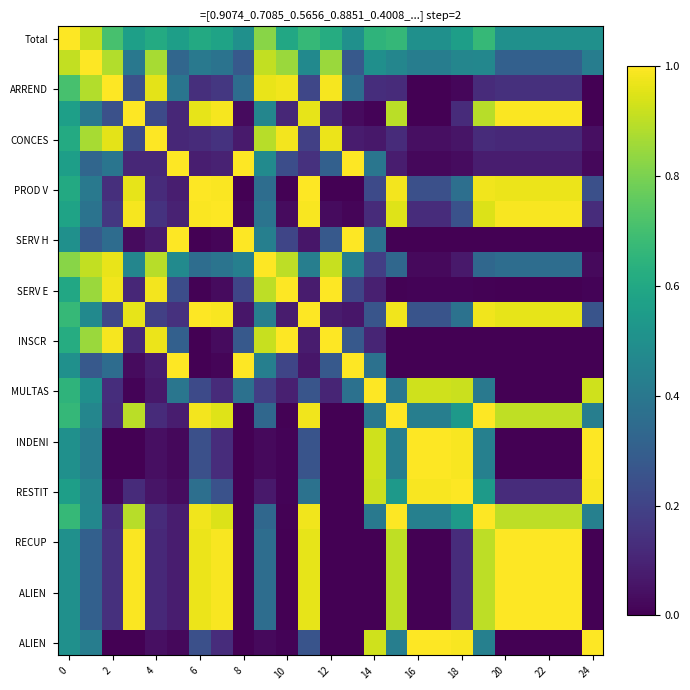

Which category has the highest value across all series?

8